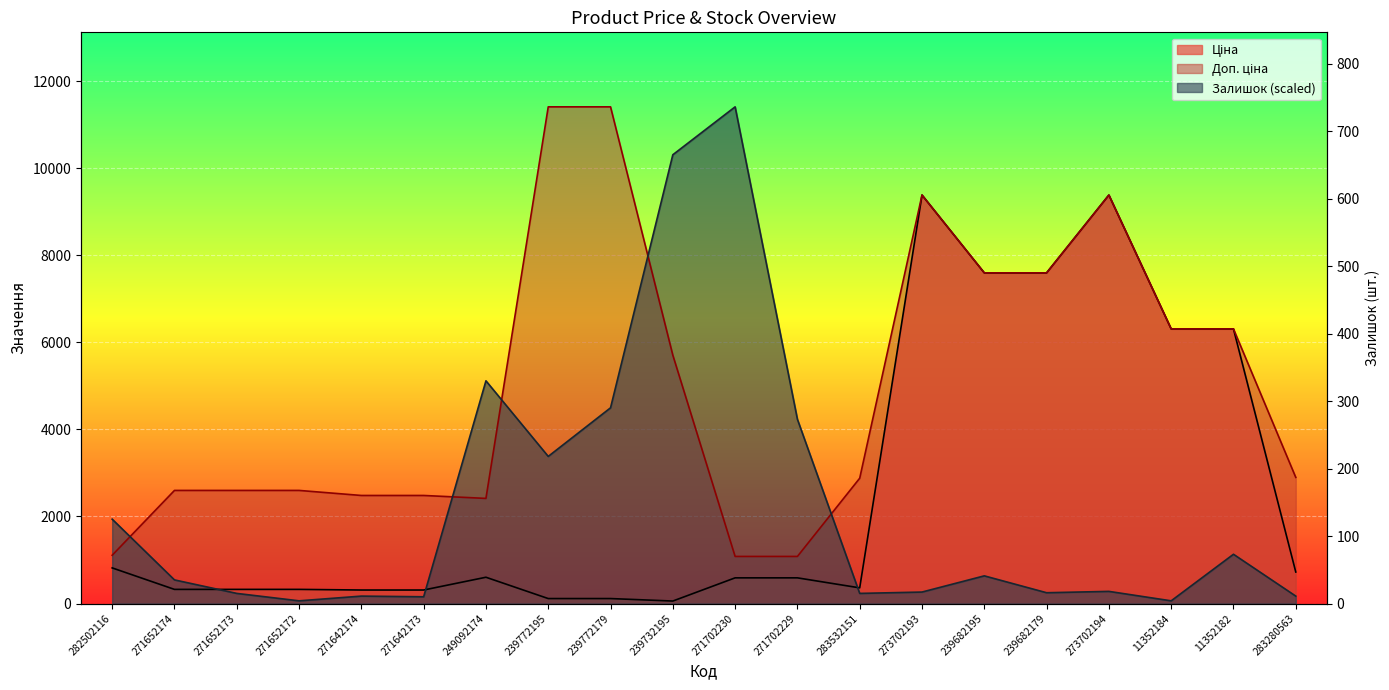

What is the minimum value shown in the chart?

57.0